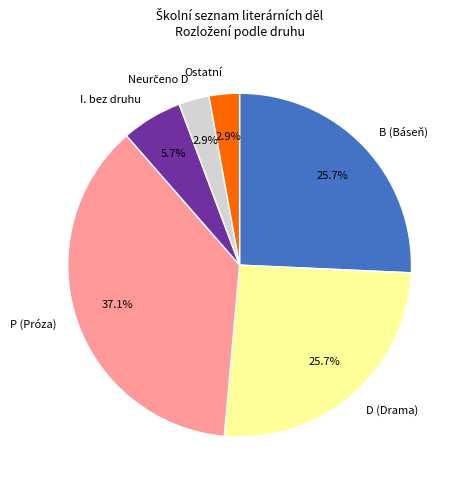

Which category has the biggest portion of the pie?

P (Próza)